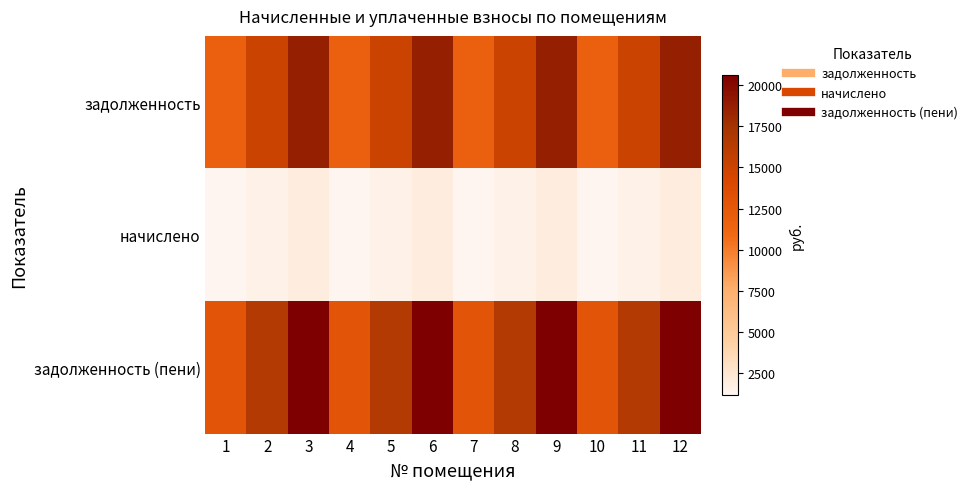

At 11, list the series in order from largest to smallest.

задолженность (пени), задолженность, начислено